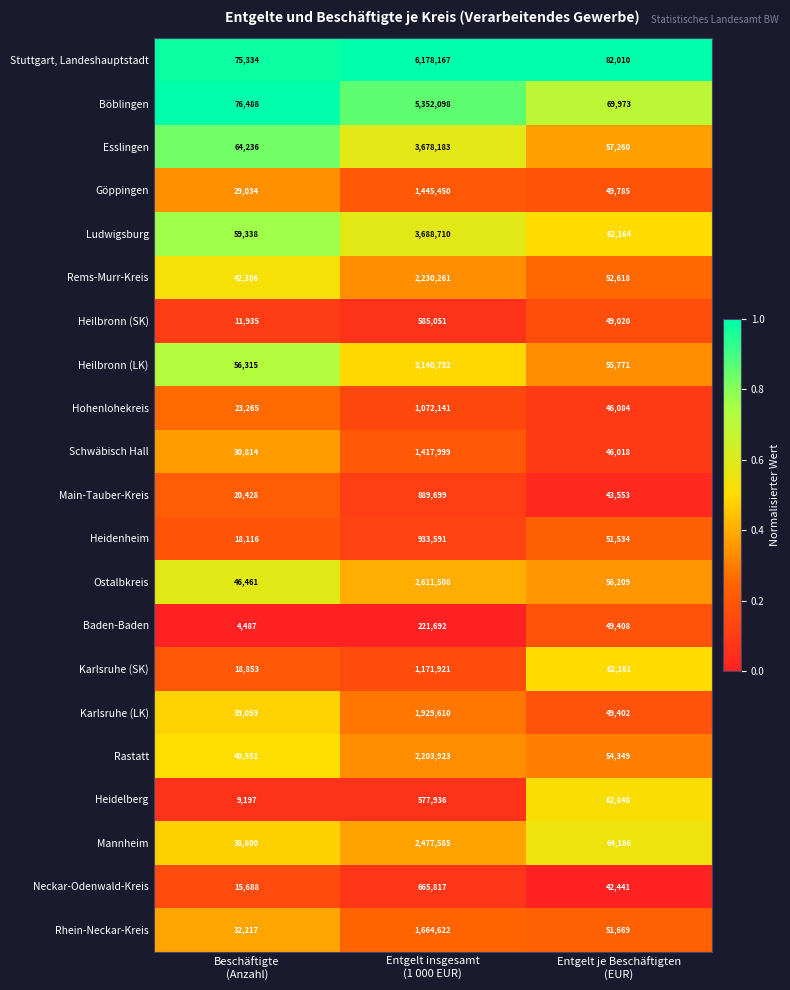

Rank the series at Entgelt je Beschäftigten
(EUR) from lowest to highest value.

Neckar-Odenwald-Kreis, Main-Tauber-Kreis, Schwäbisch Hall, Hohenlohekreis, Heilbronn (SK), Karlsruhe (LK), Baden-Baden, Göppingen, Heidenheim, Rhein-Neckar-Kreis, Rems-Murr-Kreis, Rastatt, Heilbronn (LK), Ostalbkreis, Esslingen, Karlsruhe (SK), Ludwigsburg, Heidelberg, Mannheim, Böblingen, Stuttgart, Landeshauptstadt